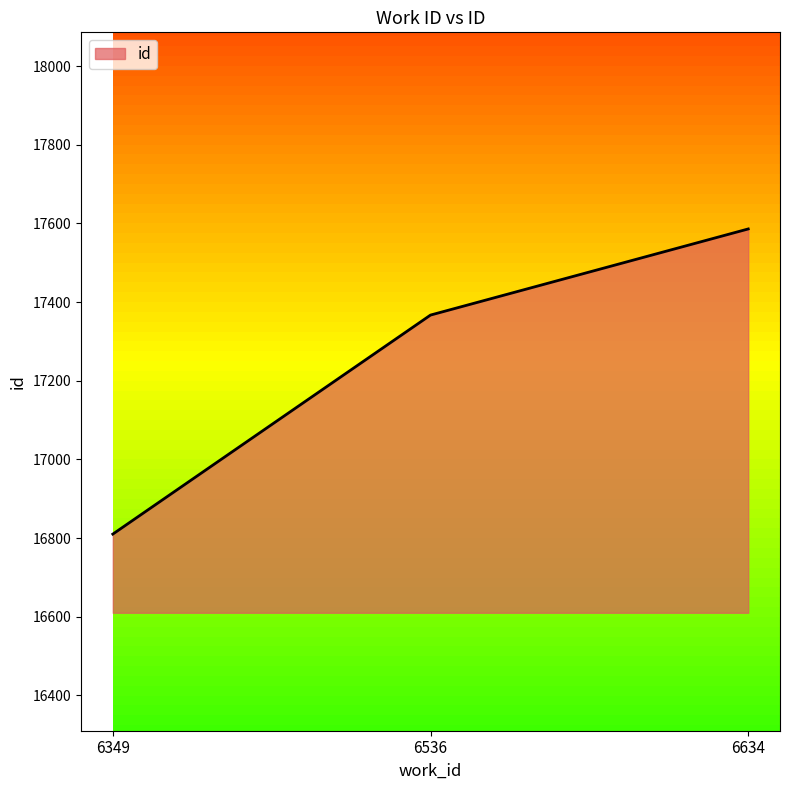

Rank the categories by value from highest to lowest.

6634, 6536, 6349